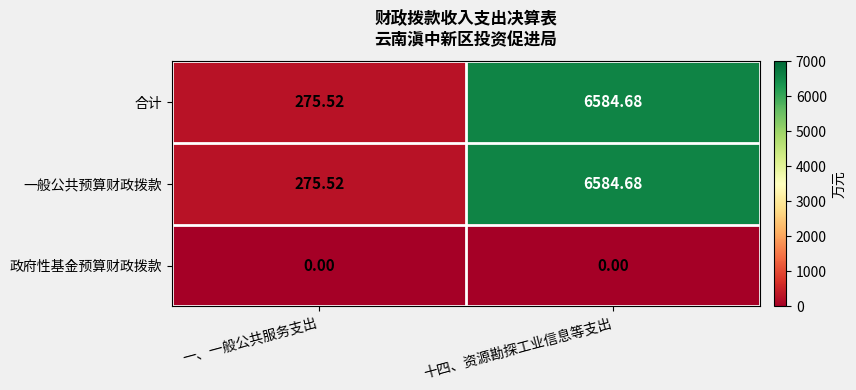

At which category is the sum across all series the highest?

十四、资源勘探工业信息等支出